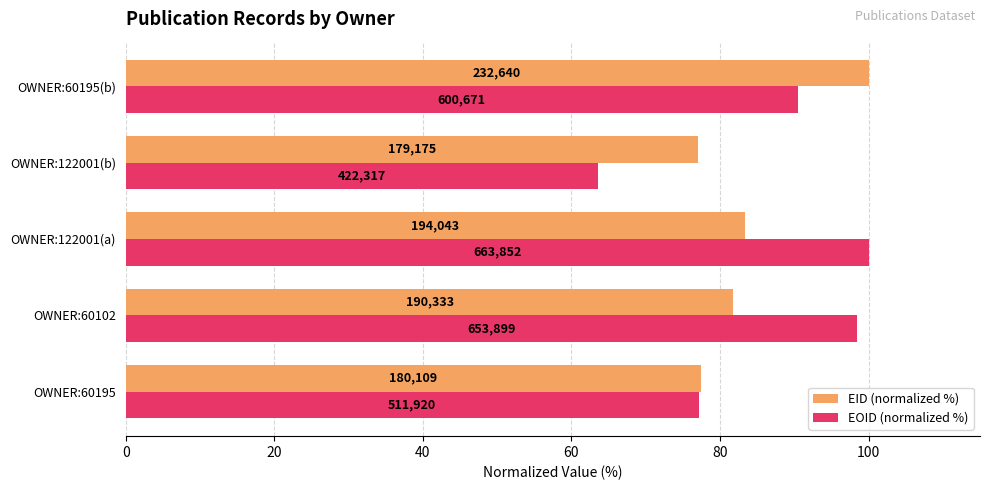

Which series has the widest spread of values?

EOID (normalized %)